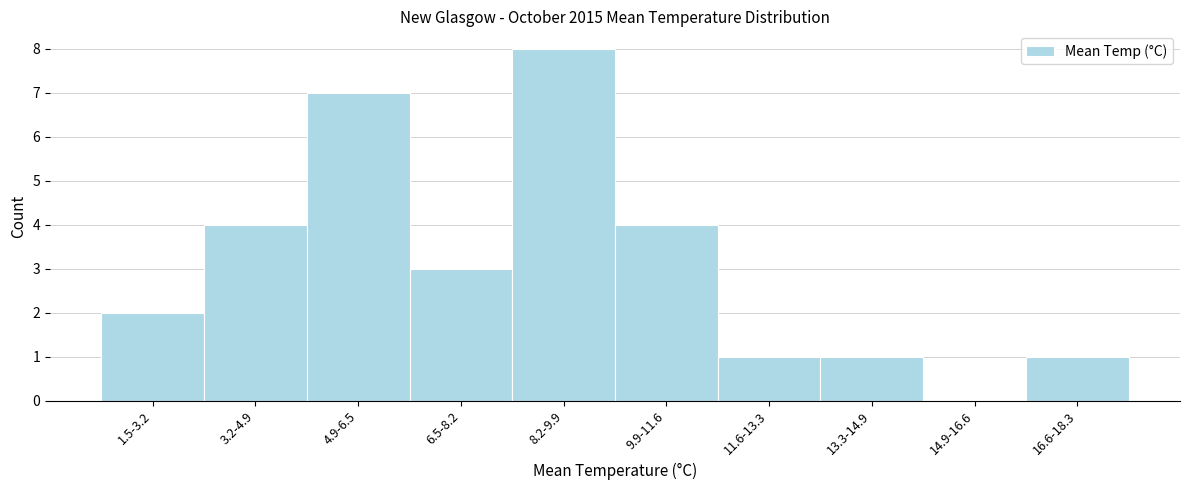

Reading right to left, list all the values displayed in this chart.

16.6-18.3=1	14.9-16.6=0	13.3-14.9=1	11.6-13.3=1	9.9-11.6=4	8.2-9.9=8	6.5-8.2=3	4.9-6.5=7	3.2-4.9=4	1.5-3.2=2